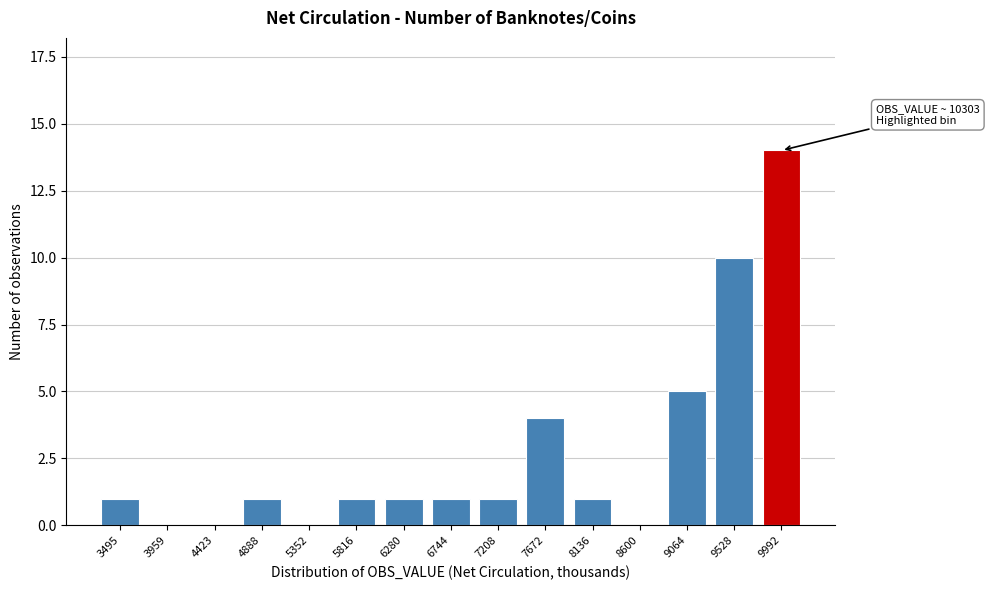

Reading right to left, extract all data points from this chart.

9992=14	9528=10	9064=5	8600=0	8136=1	7672=4	7208=1	6744=1	6280=1	5816=1	5352=0	4888=1	4423=0	3959=0	3495=1